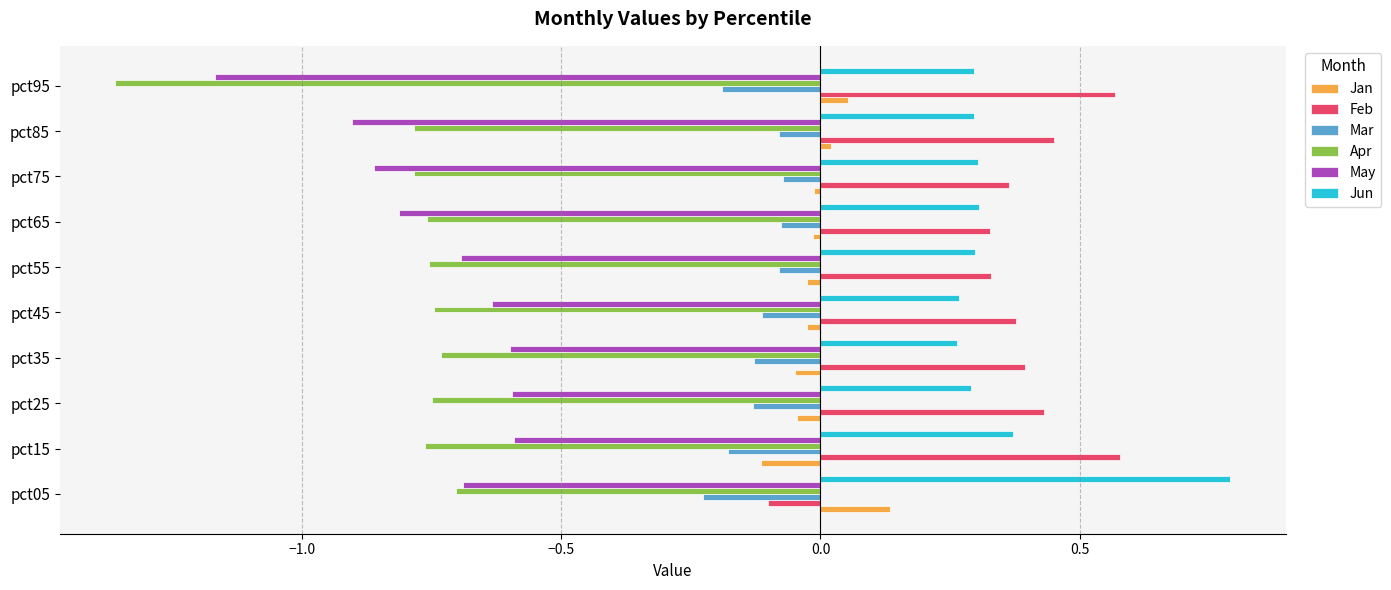

At which category does the chart reach its minimum across all series?

pct95